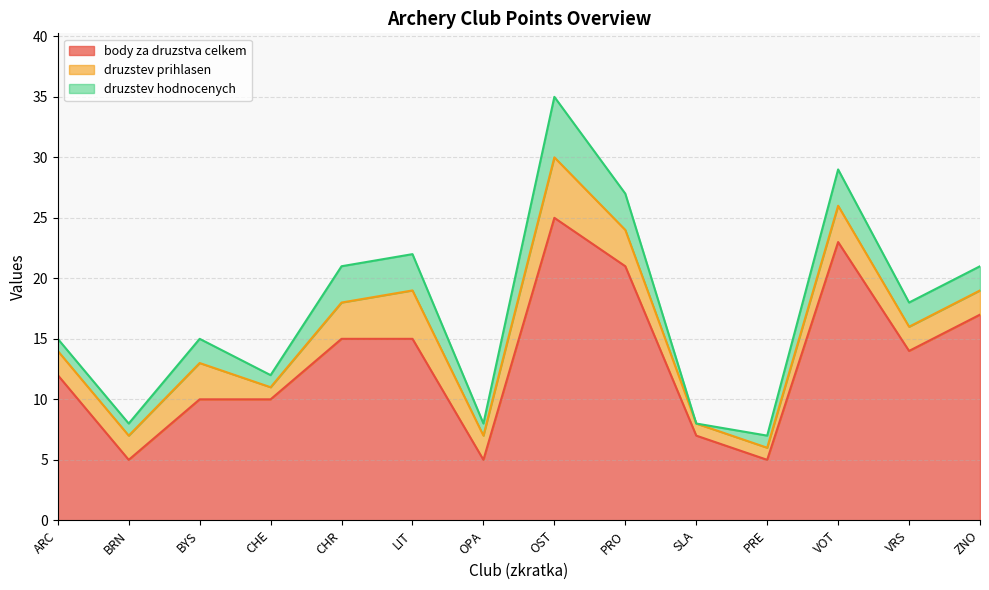

Reading left to right, extract all data points from this chart.

body za druzstva celkem: ARC=12	BRN=5	BYS=10	CHE=10	CHR=15	LIT=15	OPA=5	OST=25	PRO=21	SLA=7	PRE=5	VOT=23	VRS=14	ZNO=17
druzstev prihlasen: ARC=2	BRN=2	BYS=3	CHE=1	CHR=3	LIT=4	OPA=2	OST=5	PRO=3	SLA=1	PRE=1	VOT=3	VRS=2	ZNO=2
druzstev hodnocenych: ARC=1	BRN=1	BYS=2	CHE=1	CHR=3	LIT=3	OPA=1	OST=5	PRO=3	SLA=0	PRE=1	VOT=3	VRS=2	ZNO=2